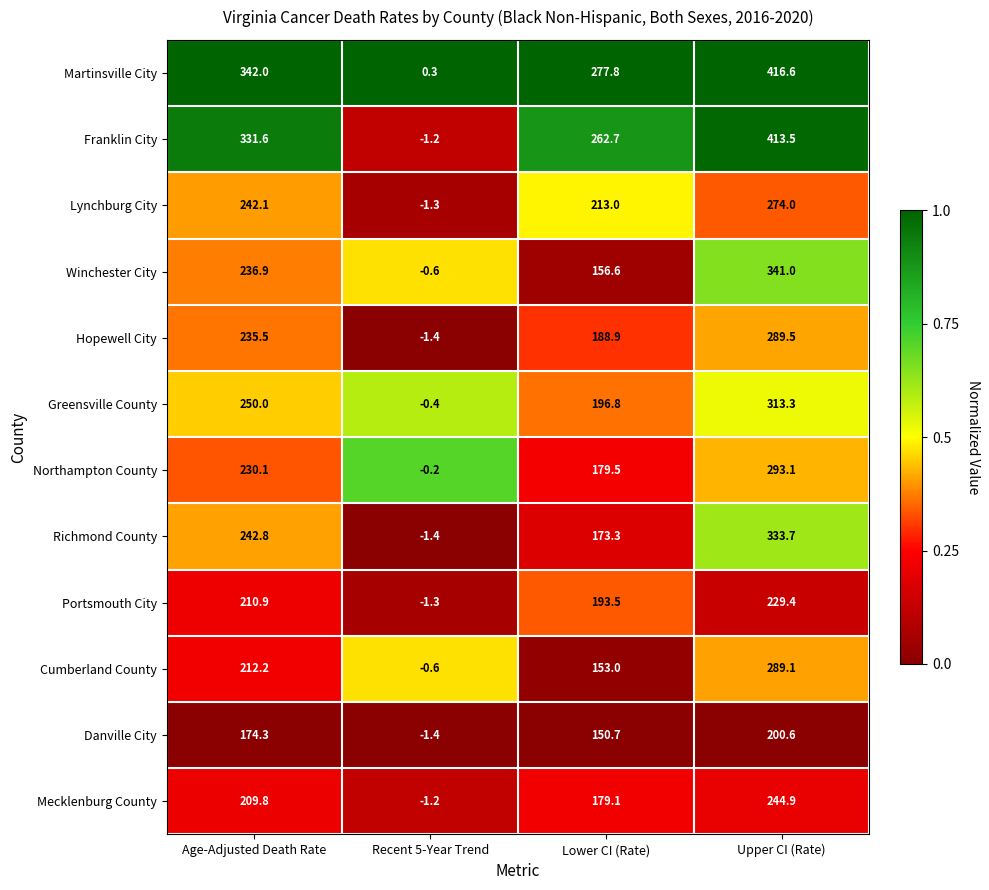

What is the total value across all series at Recent 5-Year Trend?

-10.7